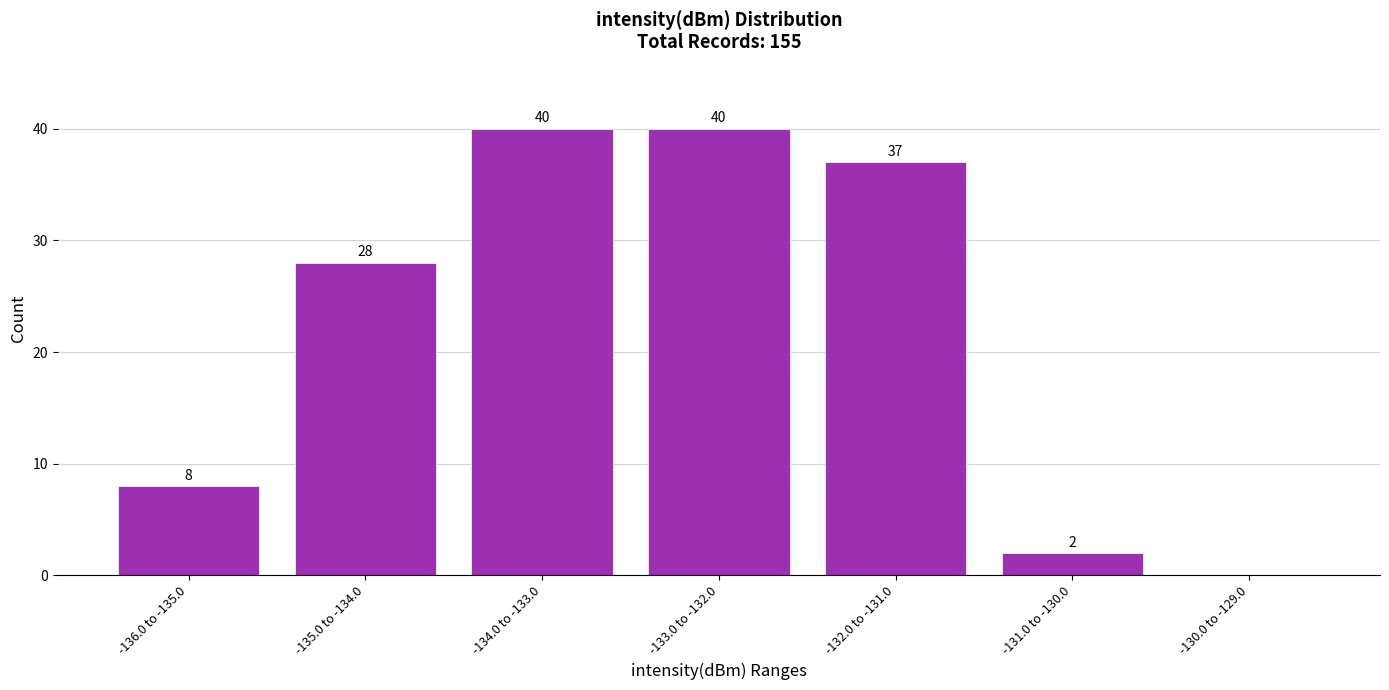

Reading left to right, extract all data points from this chart.

-136.0 to -135.0=8	-135.0 to -134.0=28	-134.0 to -133.0=40	-133.0 to -132.0=40	-132.0 to -131.0=37	-131.0 to -130.0=2	-130.0 to -129.0=0